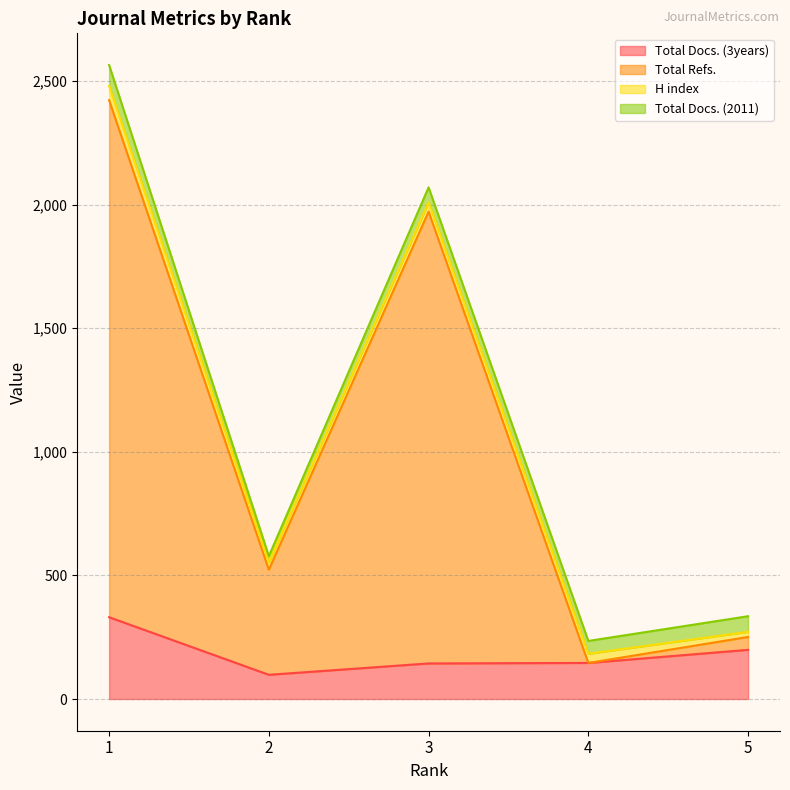

True or false: Total Docs. (3years) has a value of 219 at 4.

False